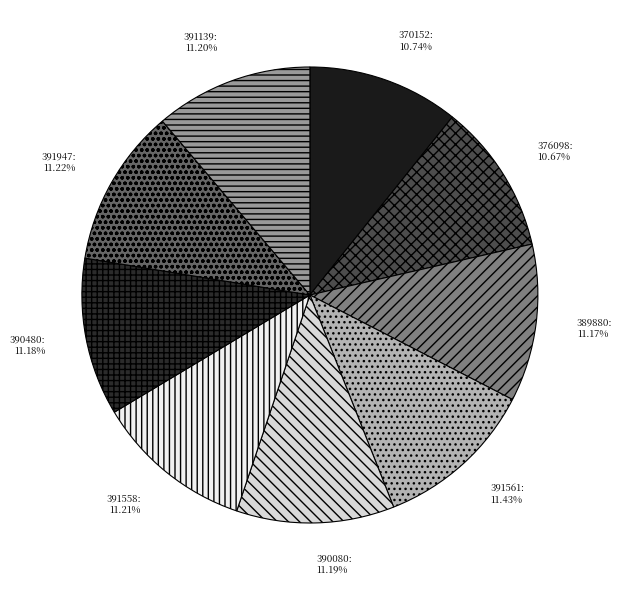

Does 391558 account for over 50% of the chart?

No